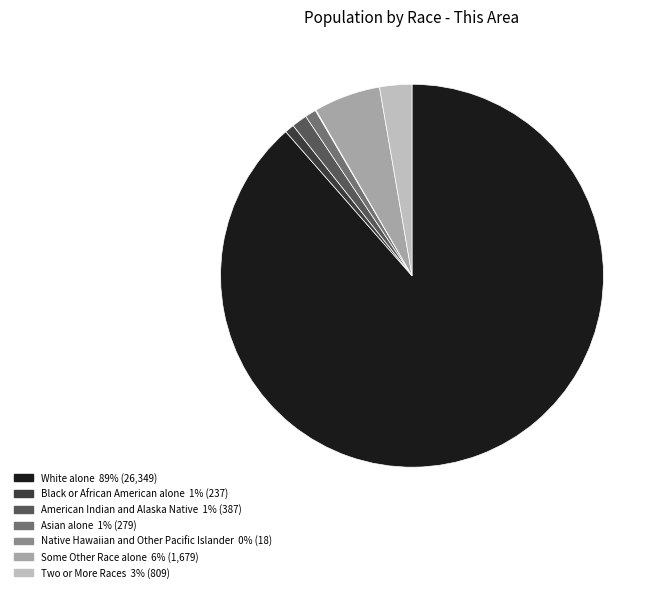

Do Two or More Races and Asian alone together represent more than half of the pie?

No